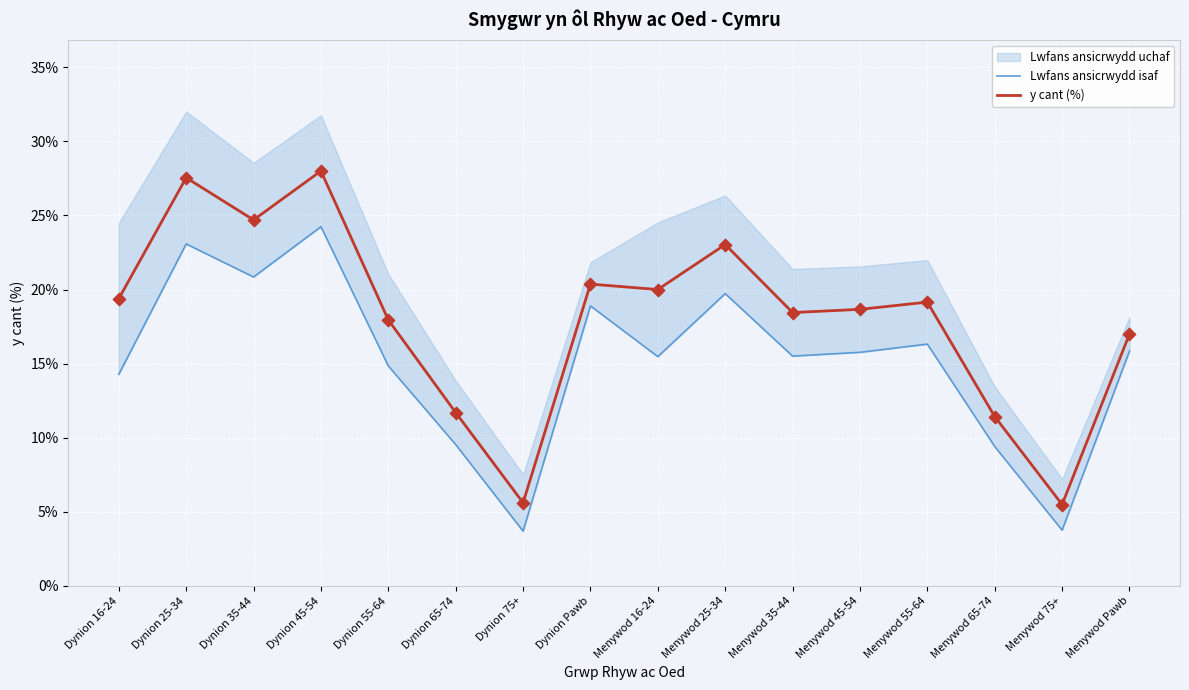

Which series has the widest spread of Y values?

y cant (%)